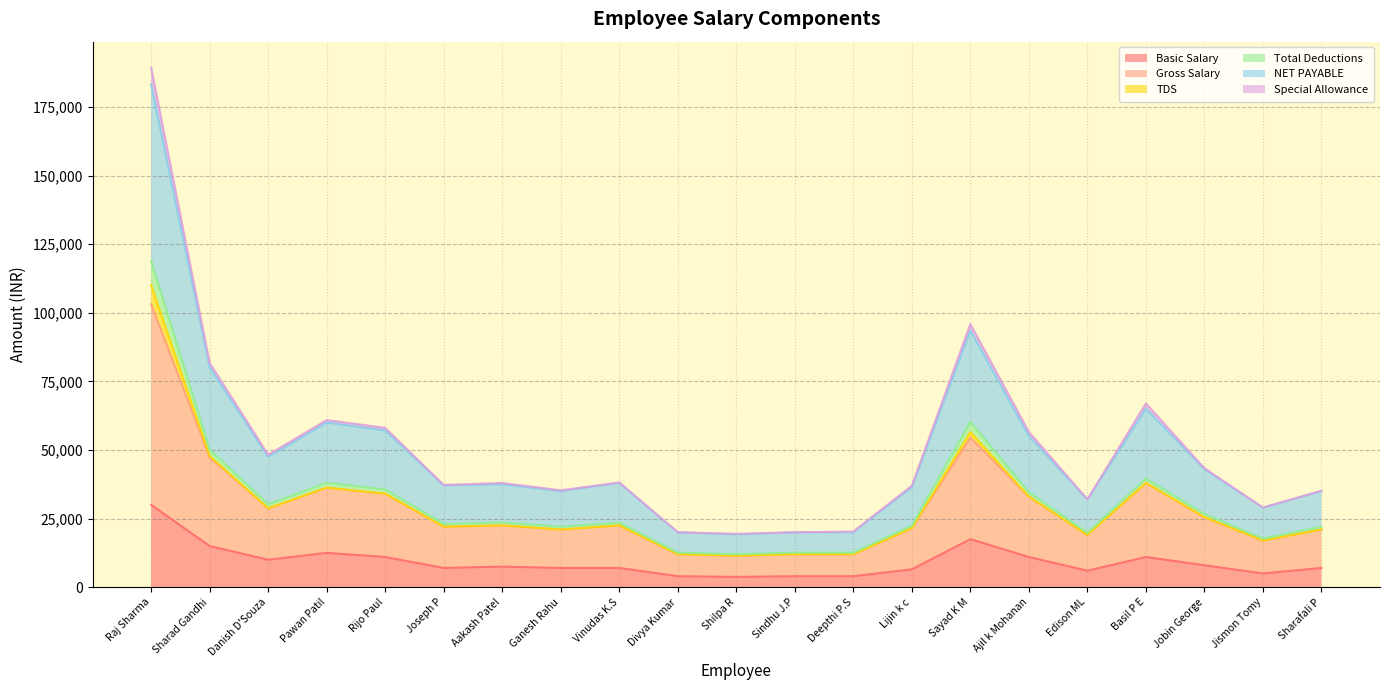

What value does the Basic Salary series have at Divya Kumar, to the nearest 100?

4000